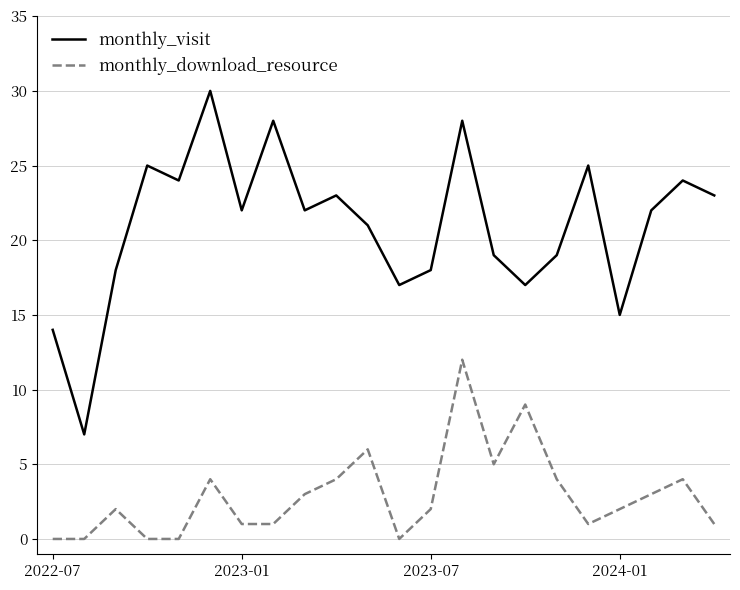

Reading right to left, extract all data points from this chart.

monthly_visit: 23	24	22	15	25	19	17	19	28	18	17	21	23	22	28	22	30	24	25	18	7	14
monthly_download_resource: 1	4	3	2	1	4	9	5	12	2	0	6	4	3	1	1	4	0	0	2	0	0